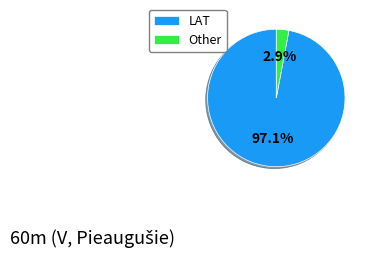

How many segments does this pie chart have?

2